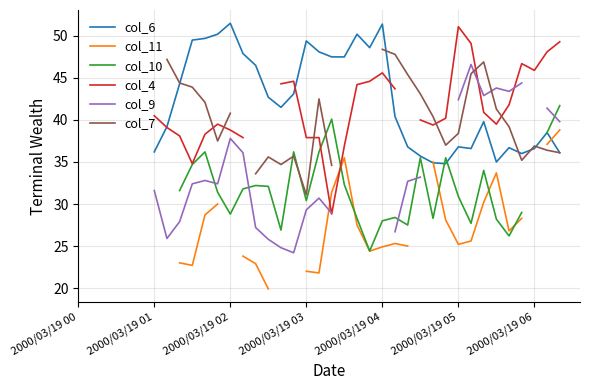

What is the difference between the highest and lowest values at 20?

18.7